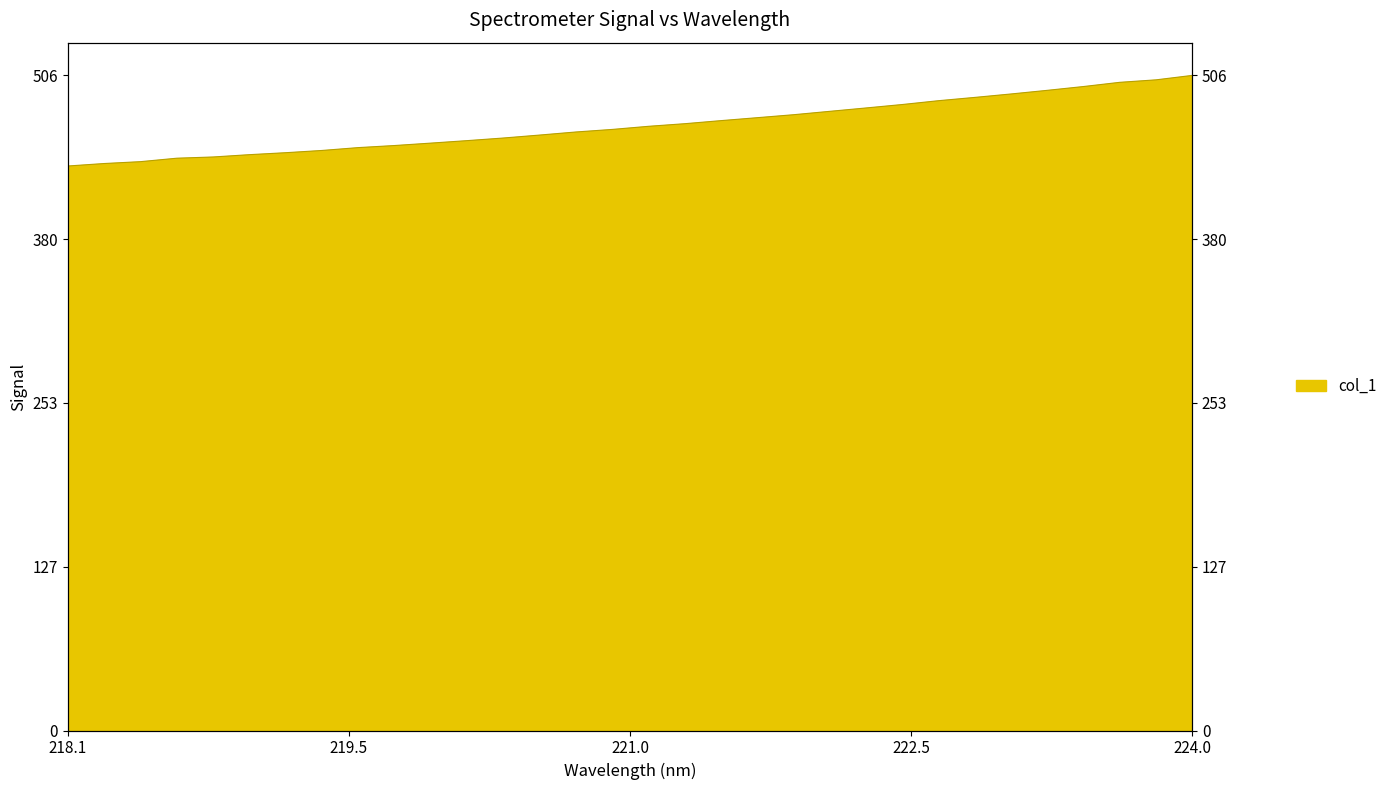

How many distinct data groups are displayed?

1